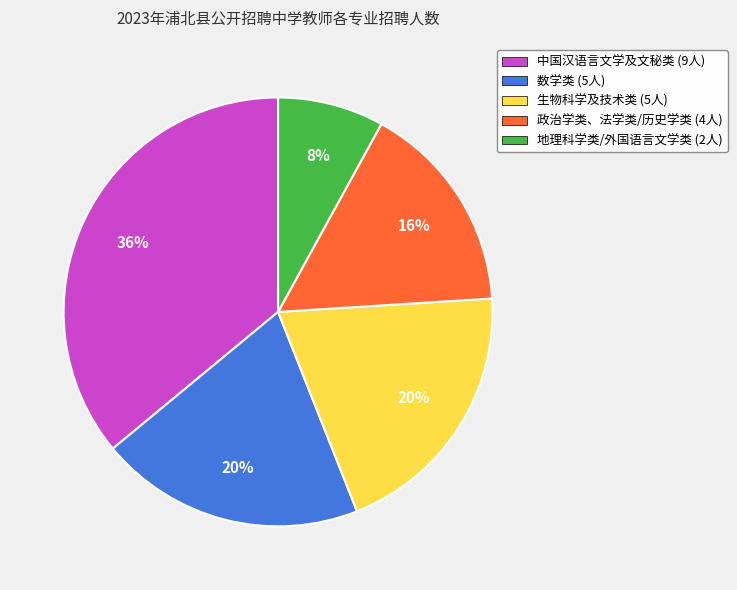

How many segments does this pie chart have?

5